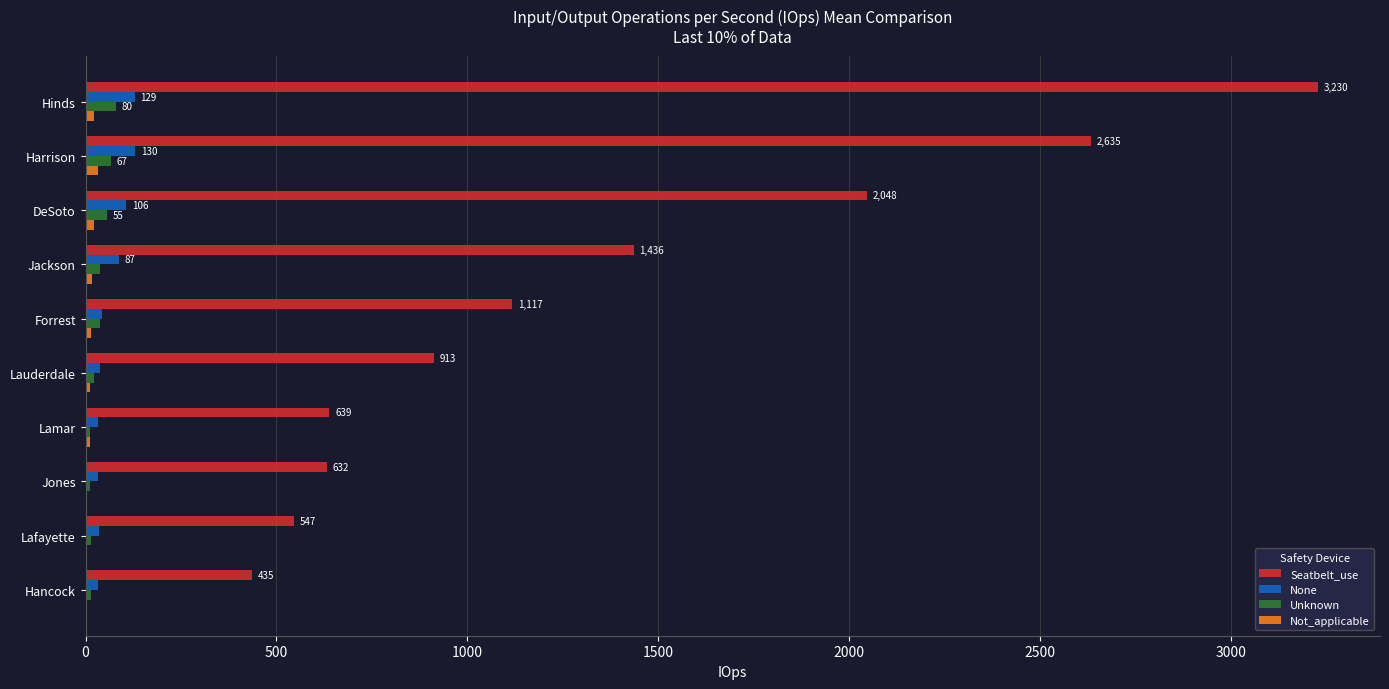

What is the sum of all None values?

667